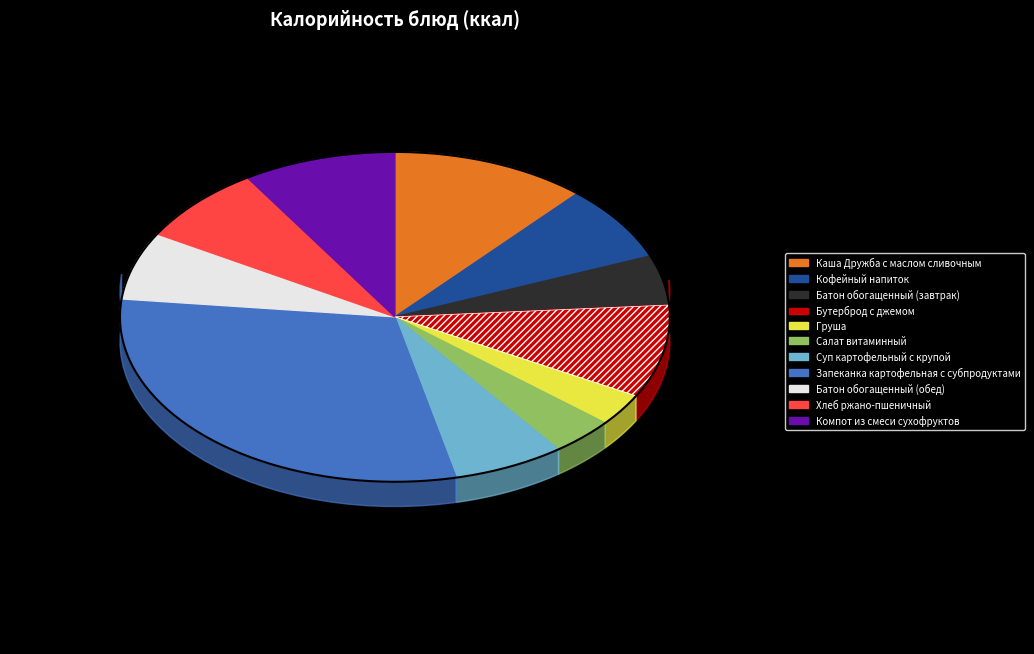

The Запеканка картофельная с субпродуктами slice represents 24% of the pie. True or false?

False